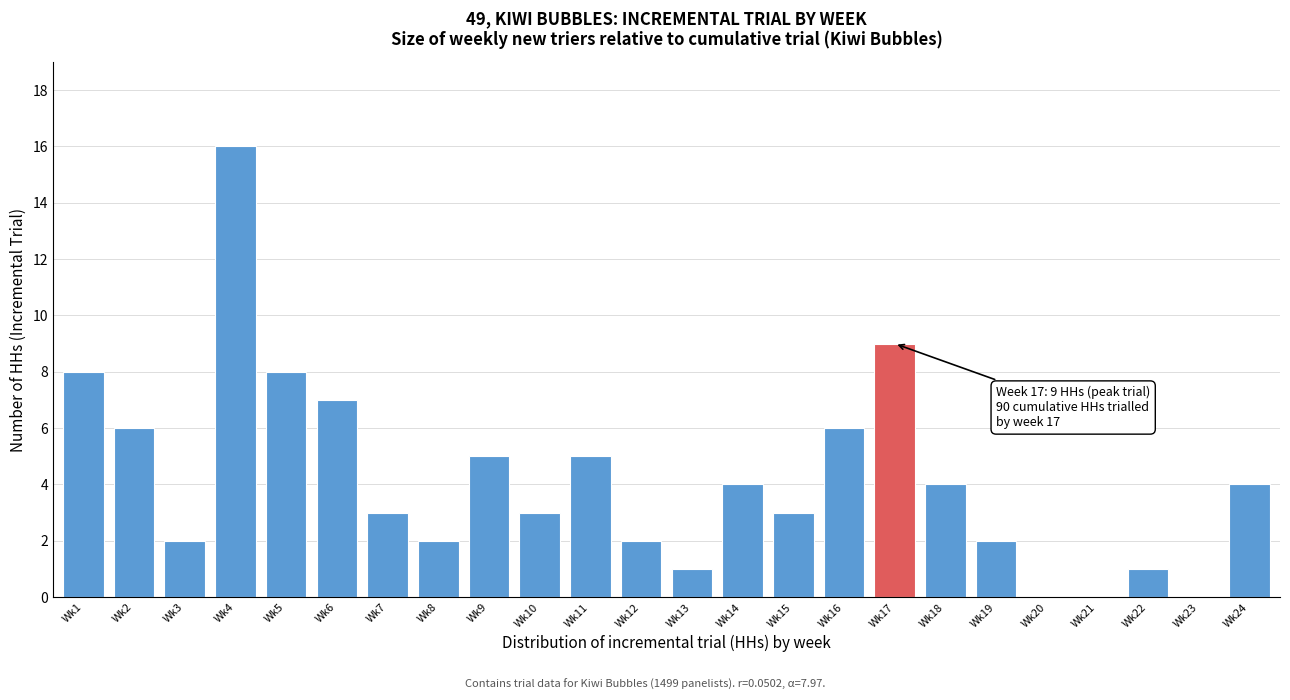

Reading left to right, transcribe all the data shown in this chart.

Wk1=8	Wk2=6	Wk3=2	Wk4=16	Wk5=8	Wk6=7	Wk7=3	Wk8=2	Wk9=5	Wk10=3	Wk11=5	Wk12=2	Wk13=1	Wk14=4	Wk15=3	Wk16=6	Wk17=9	Wk18=4	Wk19=2	Wk20=0	Wk21=0	Wk22=1	Wk23=0	Wk24=4